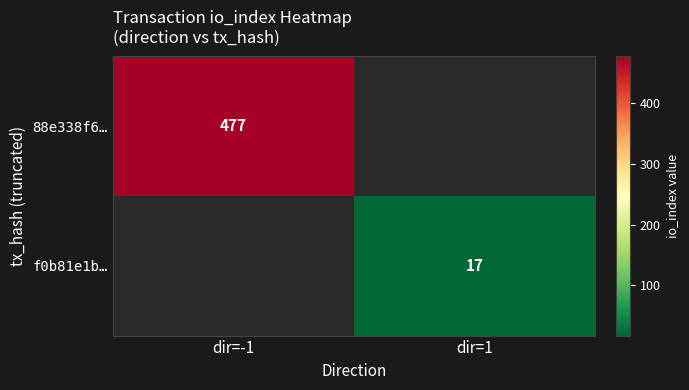

Is it true that f0b81e1b… equals 17 at dir=1?

True